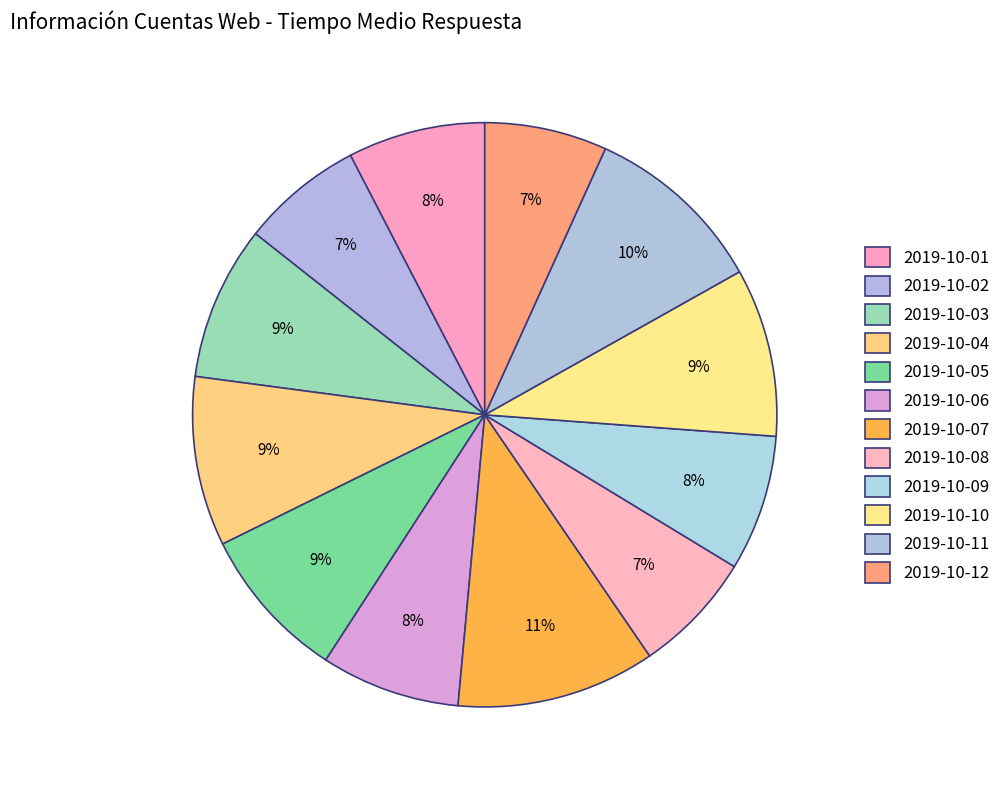

What is the smallest slice in the pie chart?

2019-10-02